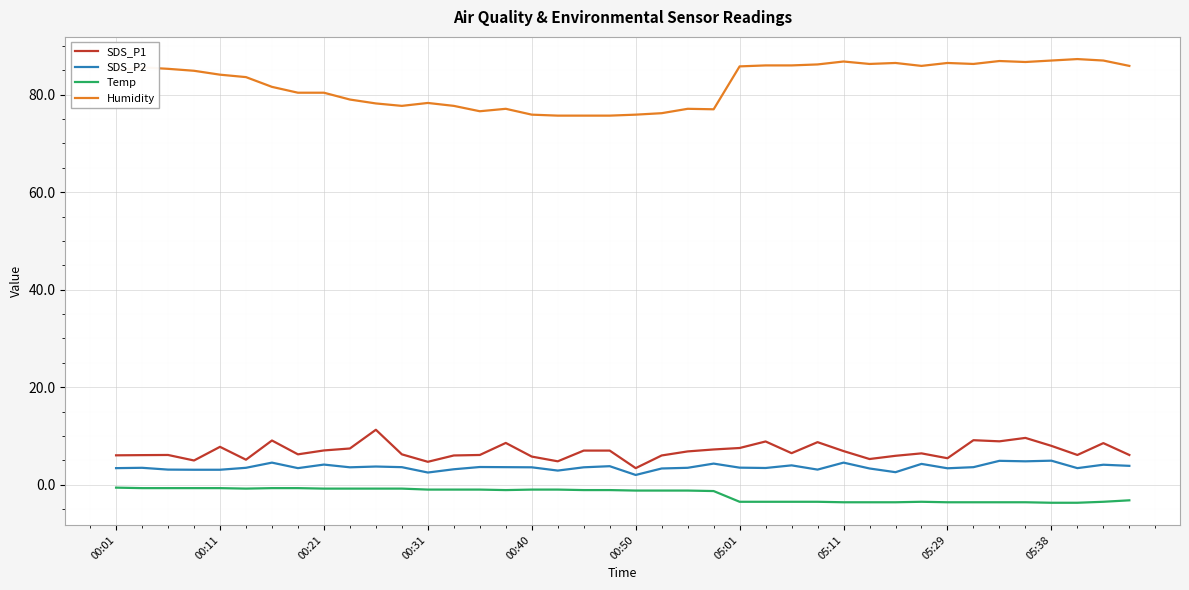

Which series has the largest total across all categories?

Humidity